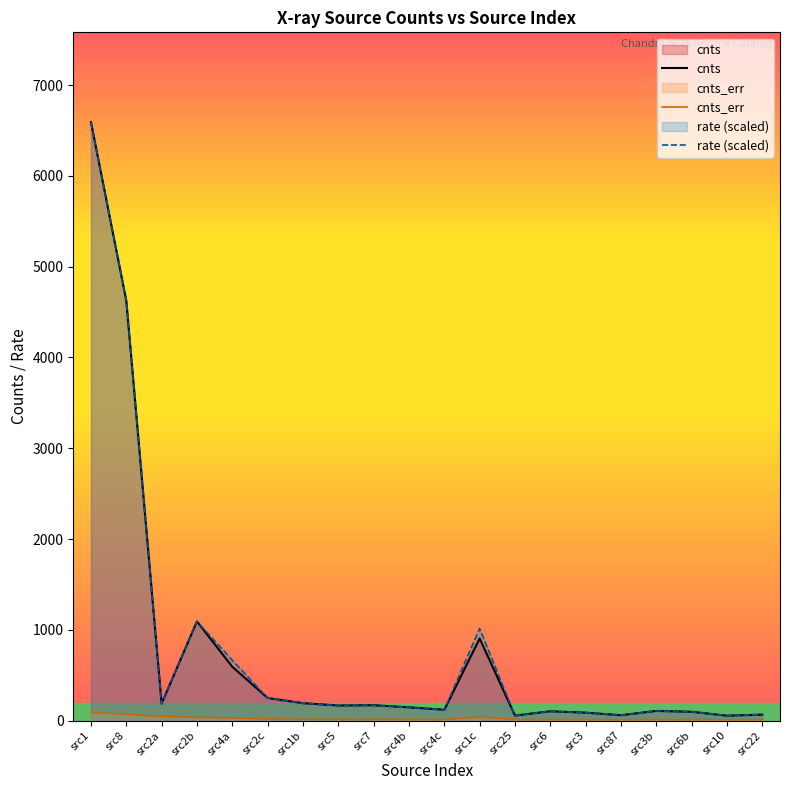

The value of cnts at src7 is 169.2. True or false?

True